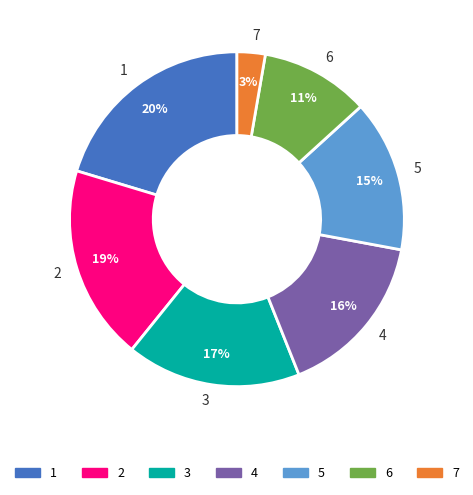

Is 5 the majority of the pie?

No